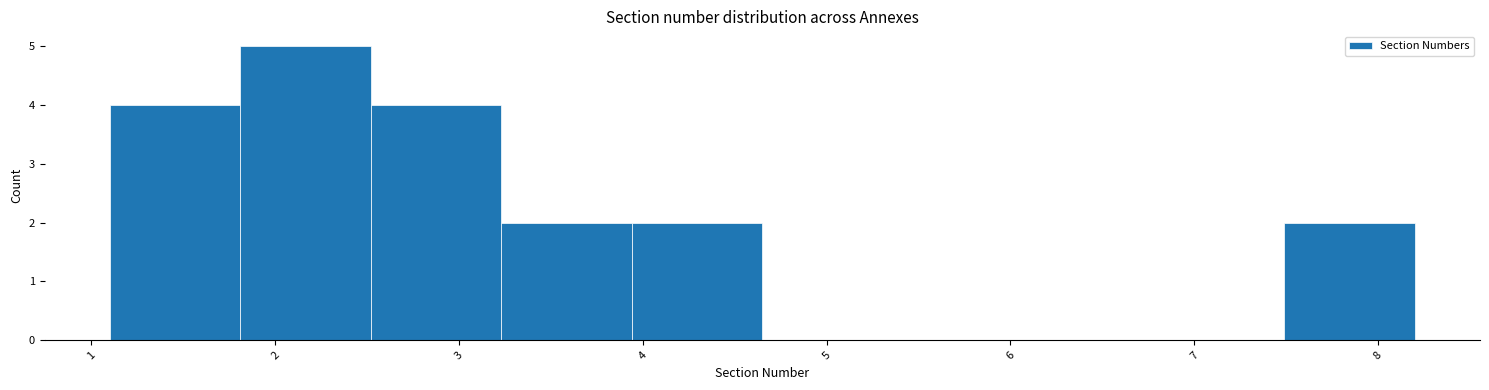

Reading left to right, list every bar in this chart as the range it spans on the x-axis followed by its height. Neither the bar edges nor the heights are printed on the chart, so give them approximately, as read against the axes.

1.10 to 1.81: 4
1.81 to 2.52: 5
2.52 to 3.23: 4
3.23 to 3.94: 2
3.94 to 4.65: 2
4.65 to 5.36: 0
5.36 to 6.07: 0
6.07 to 6.78: 0
6.78 to 7.49: 0
7.49 to 8.20: 2